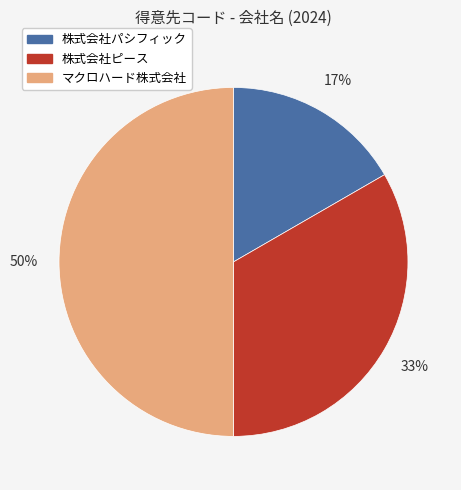

What is the smallest slice in the pie chart?

株式会社パシフィック